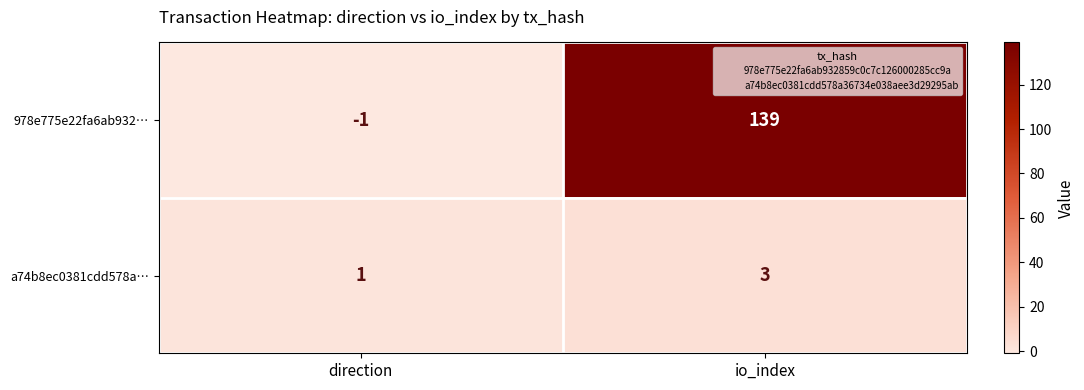

What is the difference between the 978e775e22fa6ab932… values at direction and io_index?

140